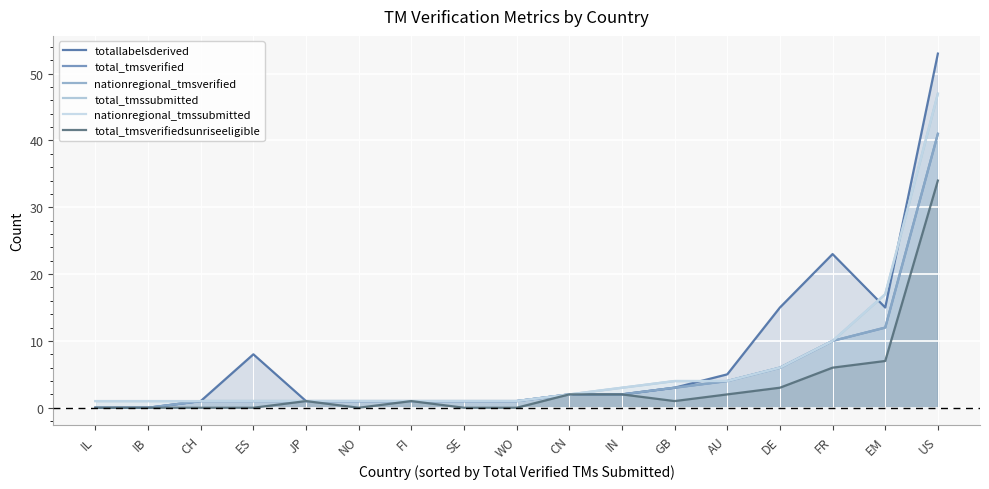

At which label is nationregional_tmsverified closest to 20?

EM